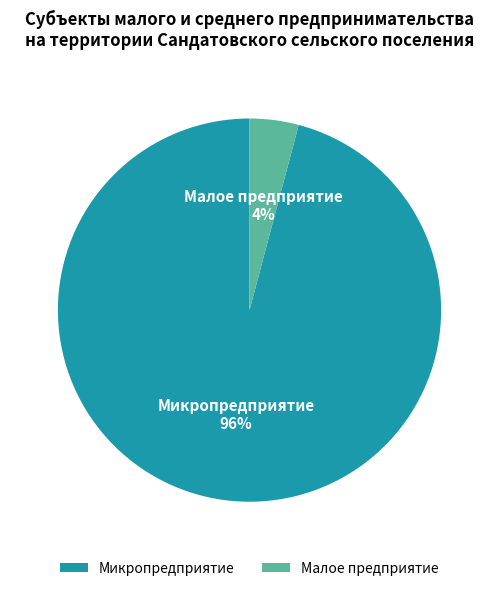

To the nearest percent, what is the combined percentage of Микропредприятие and Малое предприятие?

100%